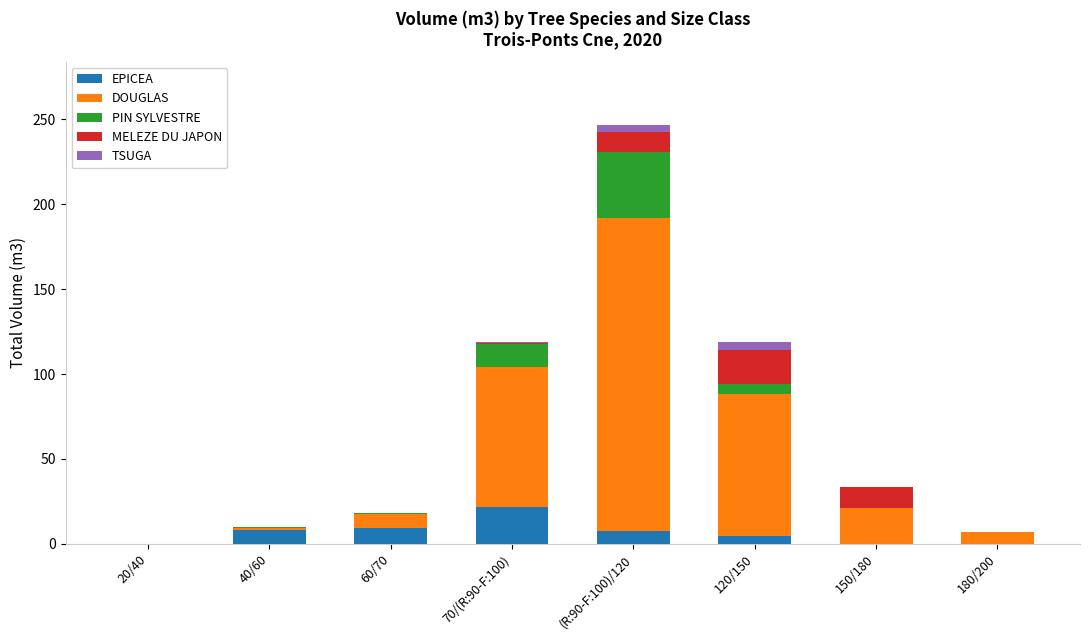

What is the highest value of the EPICEA series?

21.9